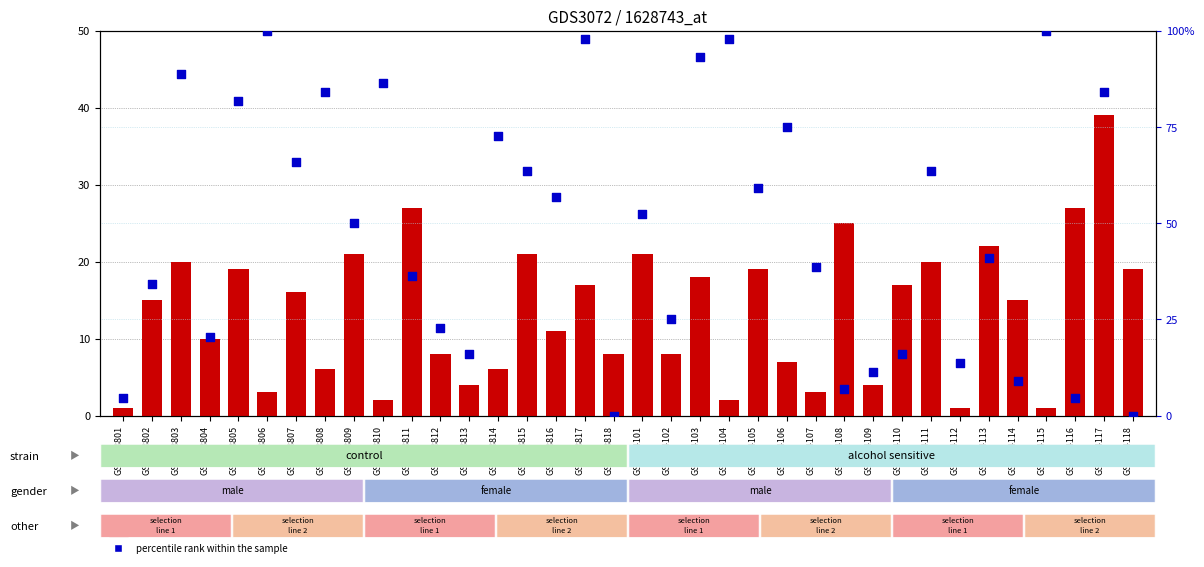

What is the total value across all series at GSM184115?

101.0